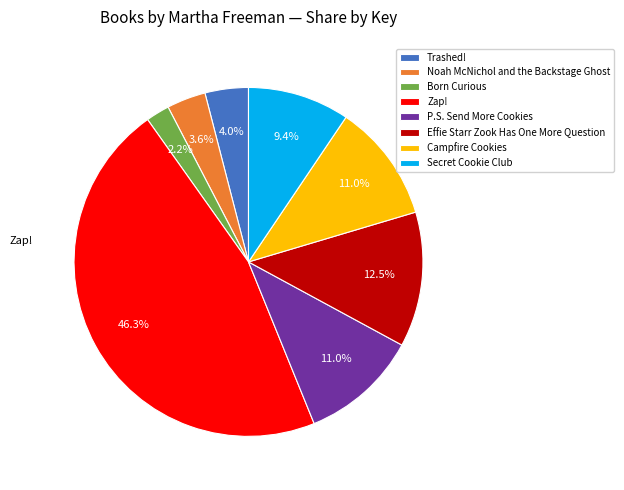

To the nearest percent, what is the difference between the largest and smallest slice percentages?

44%